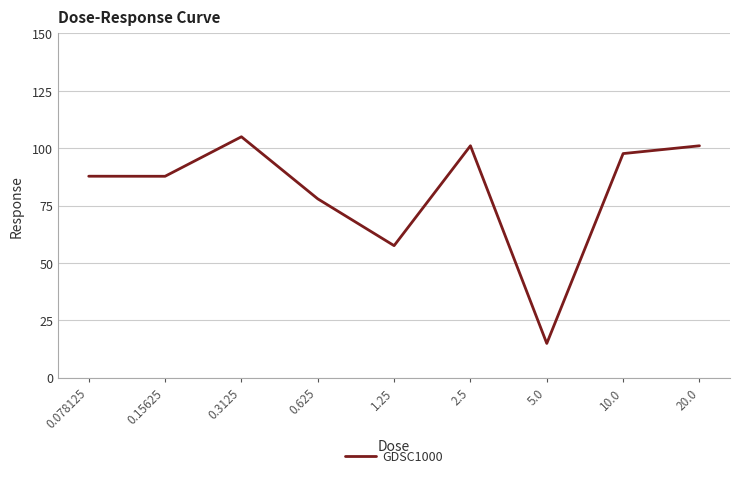

At which category does the data reach its first local peak?

0.3125